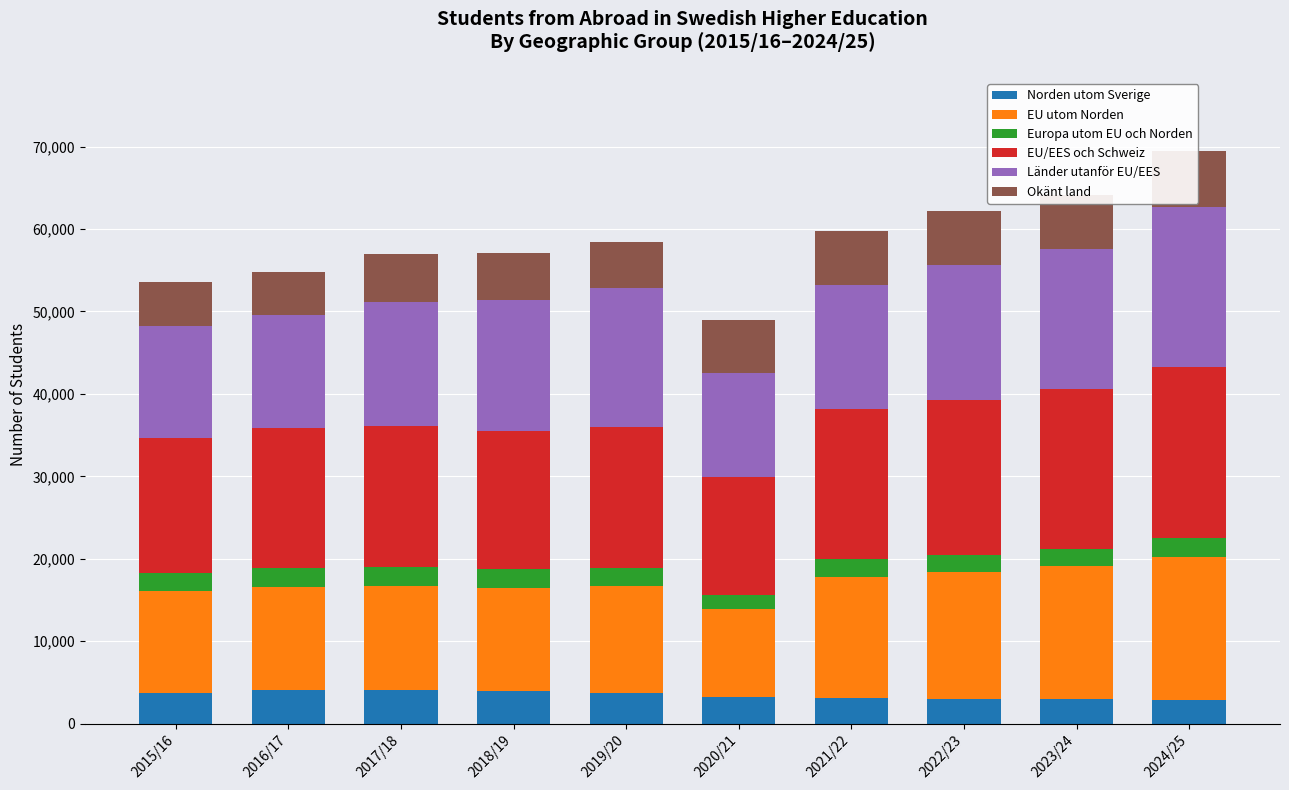

List the series in order of their peak value, lowest first.

Europa utom EU och Norden, Norden utom Sverige, Okänt land, EU utom Norden, Länder utanför EU/EES, EU/EES och Schweiz